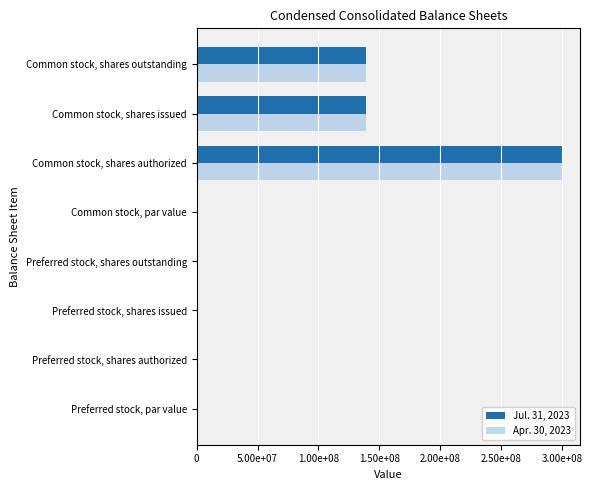

What are all the series names shown in the legend?

Jul. 31, 2023, Apr. 30, 2023